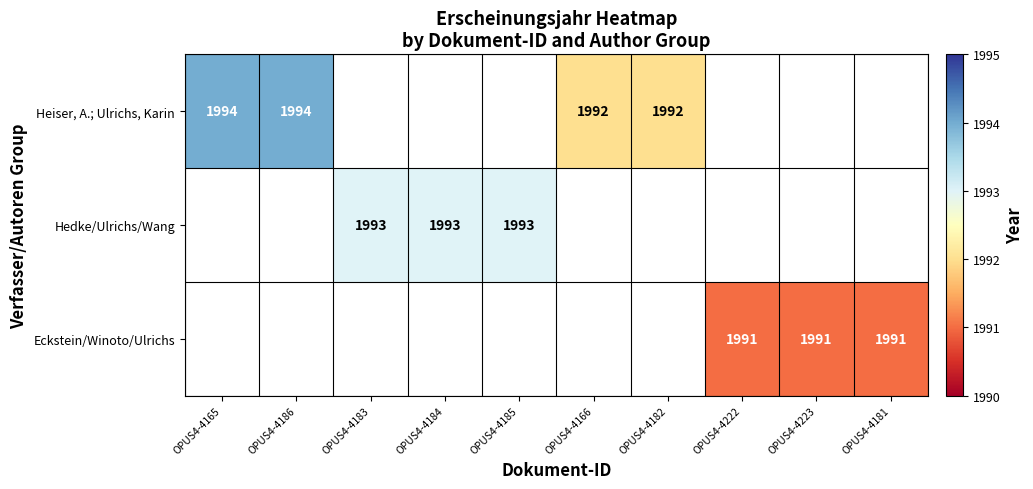

The Eckstein/Winoto/Ulrichs series shows 1991.0 at OPUS4-4222. True or false?

True